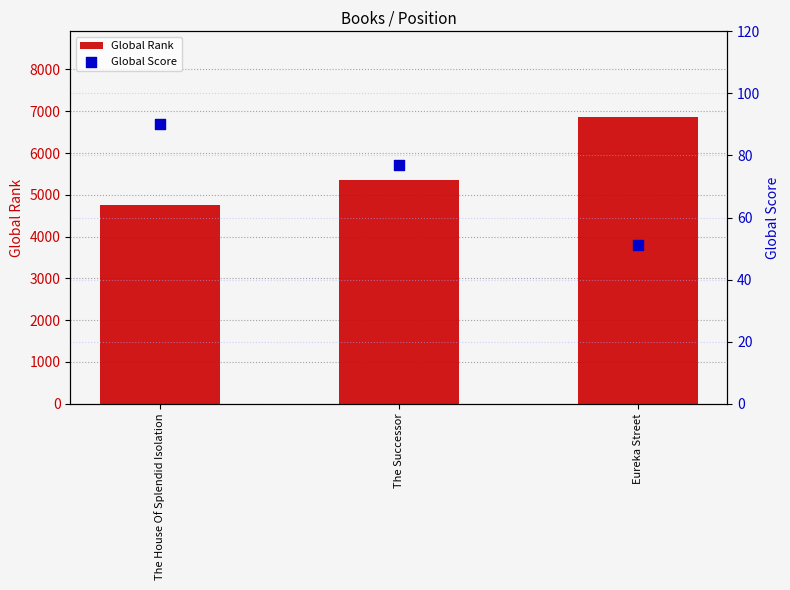

What are all the series names shown in the legend?

Global Rank, Global Score